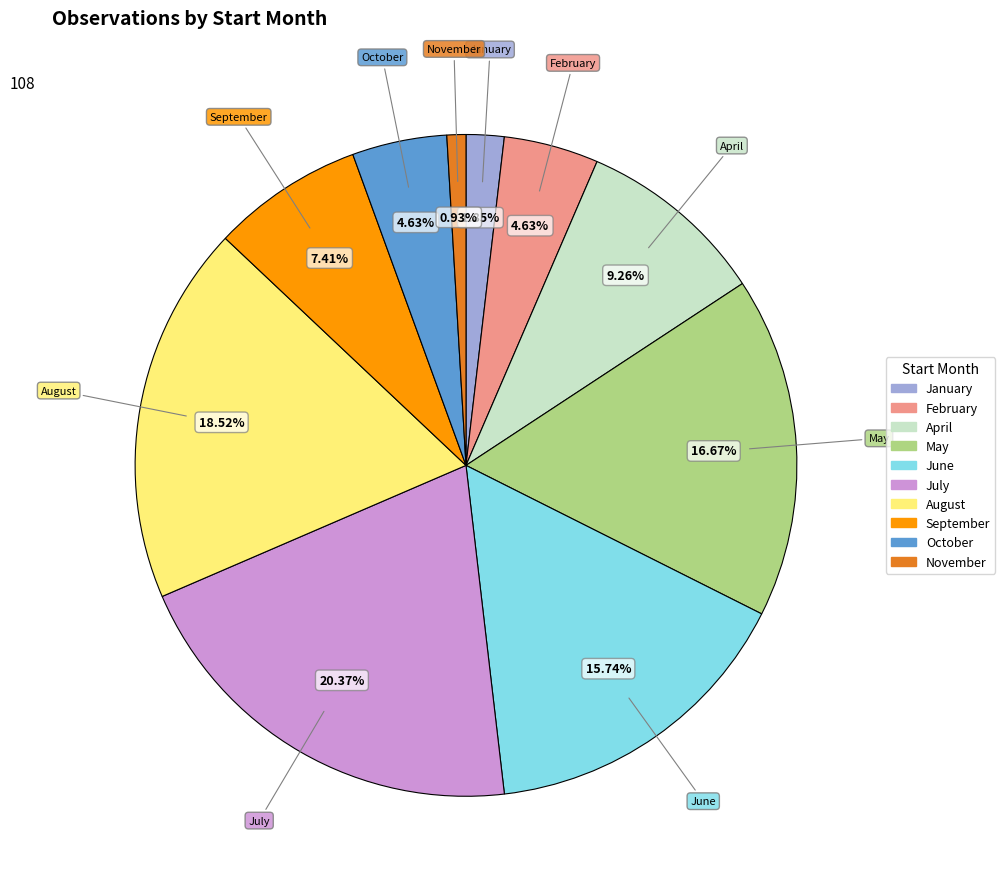

Which category has the biggest portion of the pie?

July